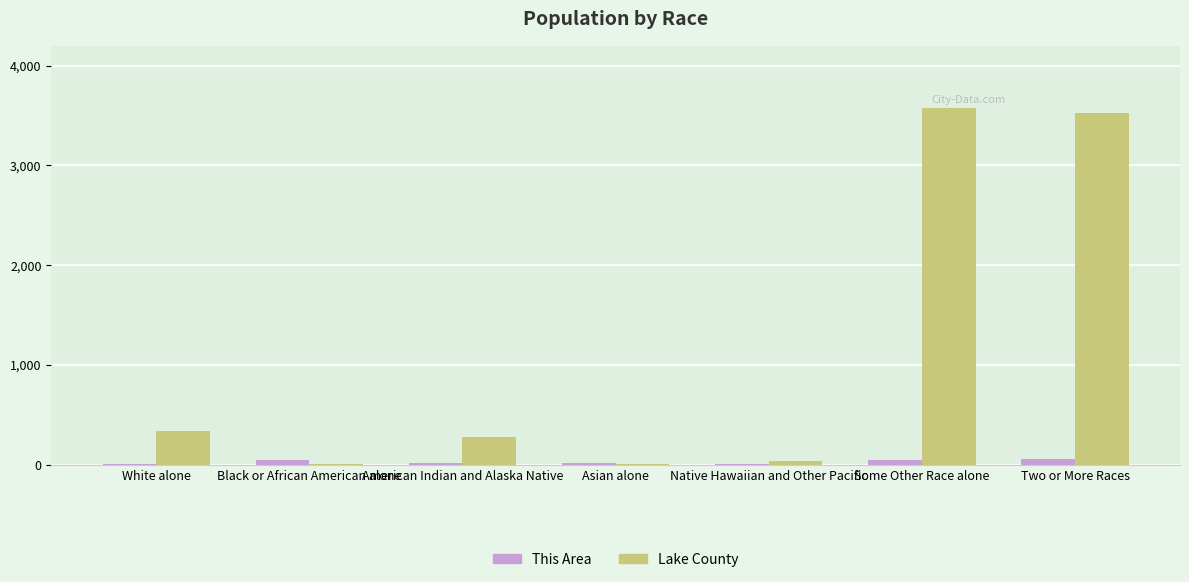

True or false: Lake County has a value of 2 at Asian alone.

True